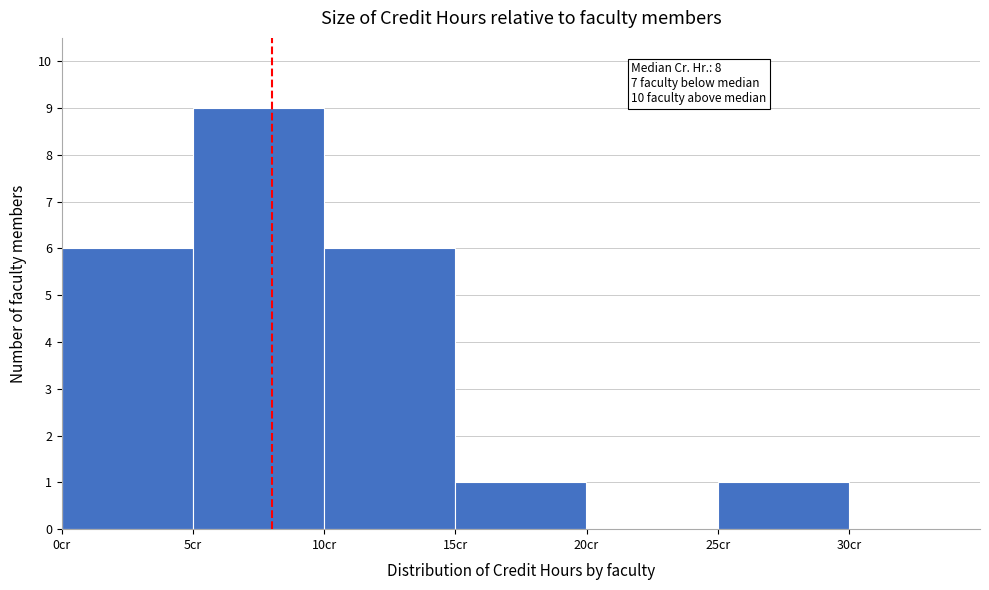

Which range on the x-axis has the tallest bar?

5 to 10